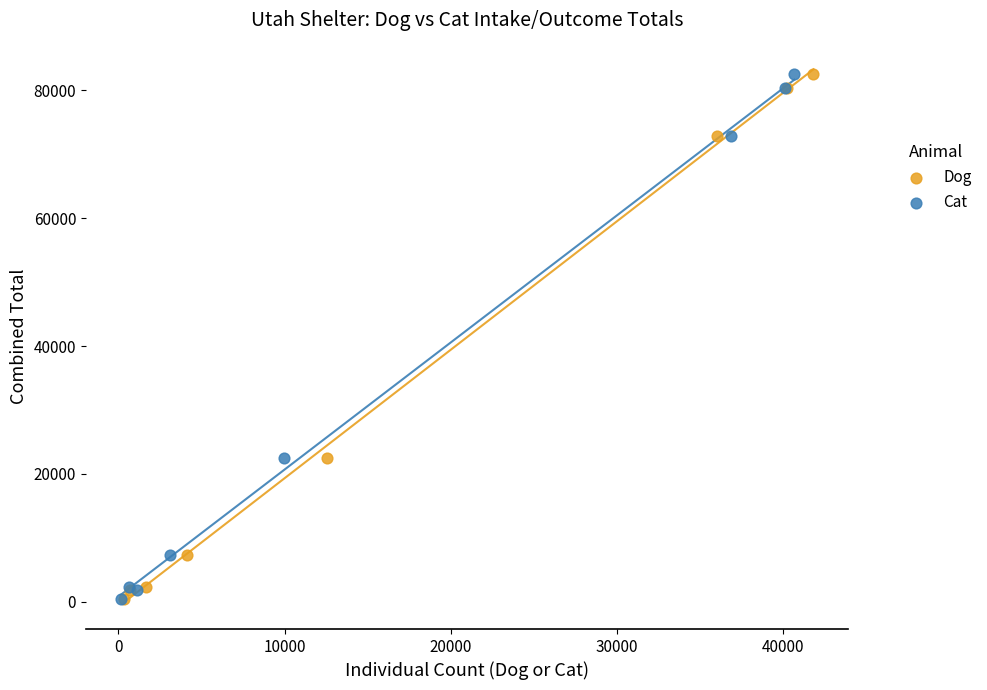

What are all the series names shown in the legend?

Dog, Cat